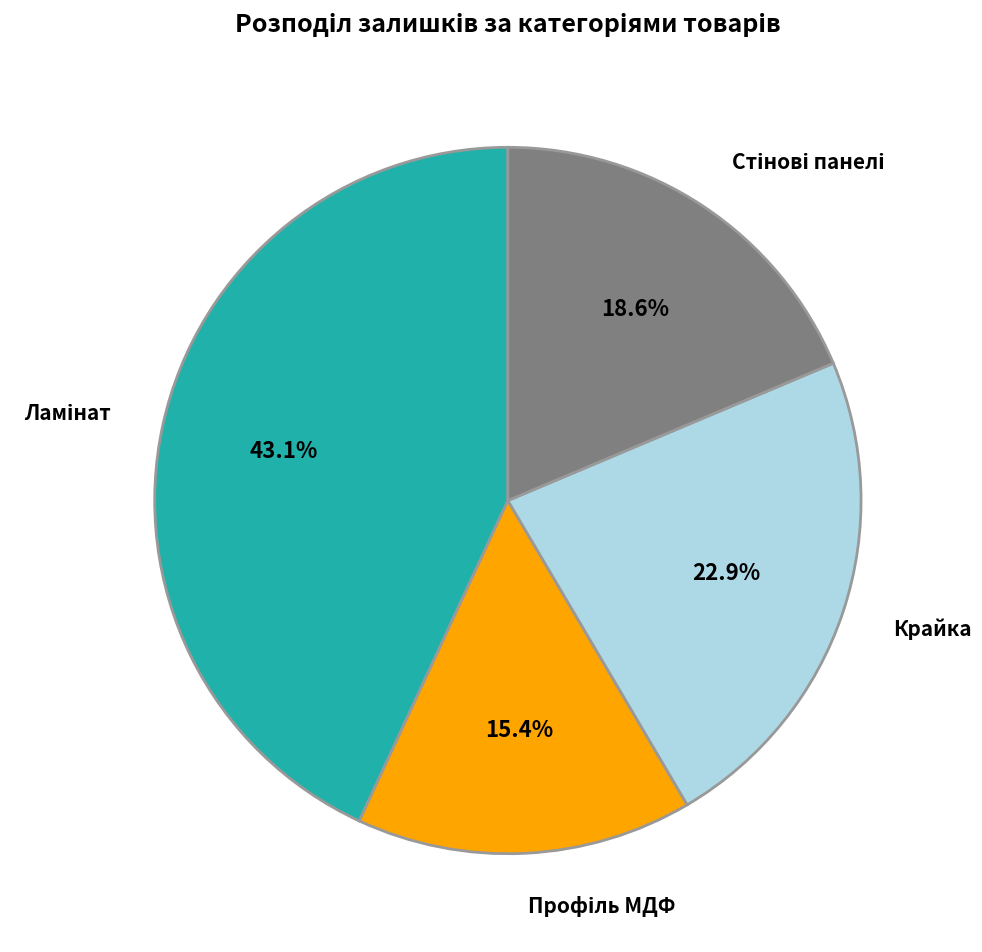

Is there a majority slice in this chart?

No